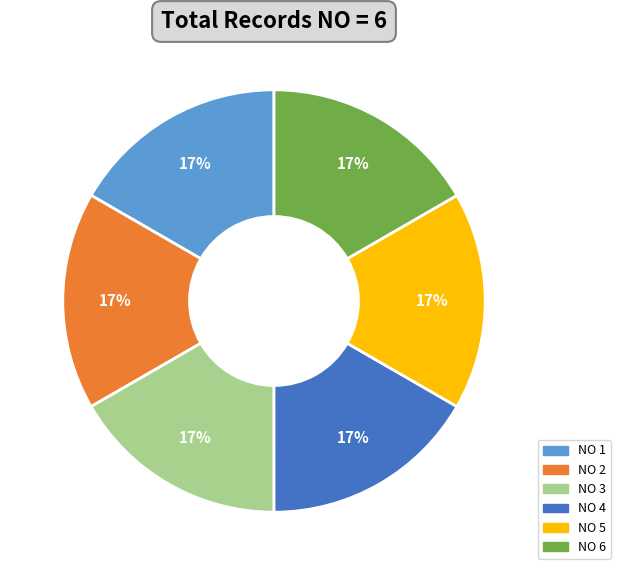

Is there a majority slice in this chart?

No